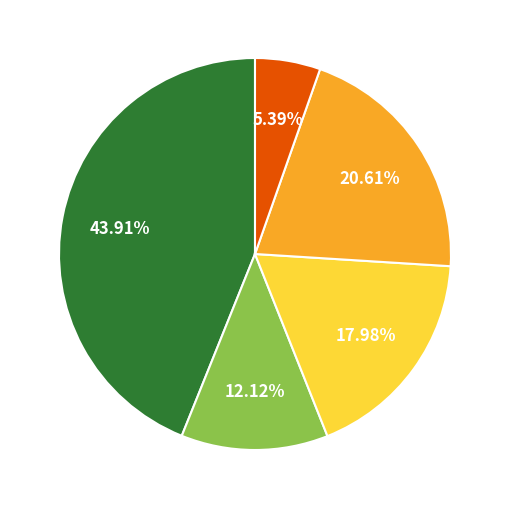

Is there any slice that represents more than half of the pie?

No